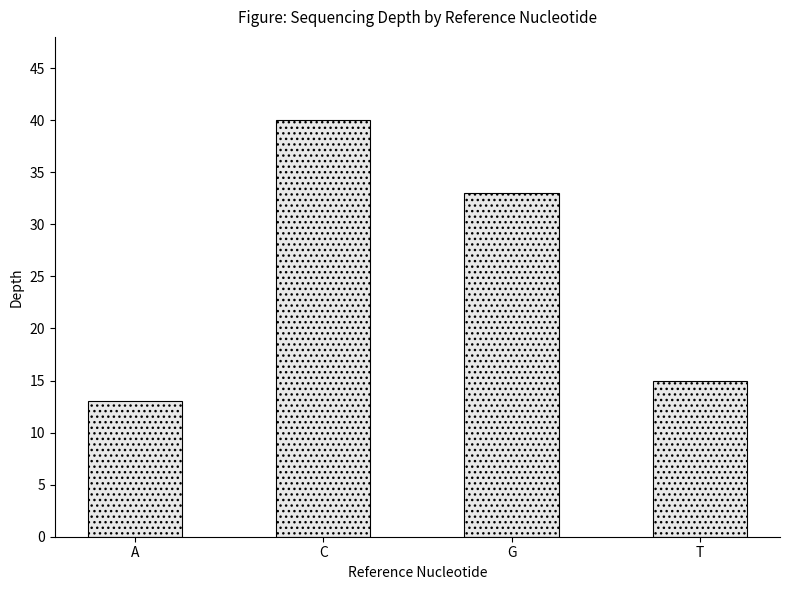

The chart shows a value of 33 at G. True or false?

True